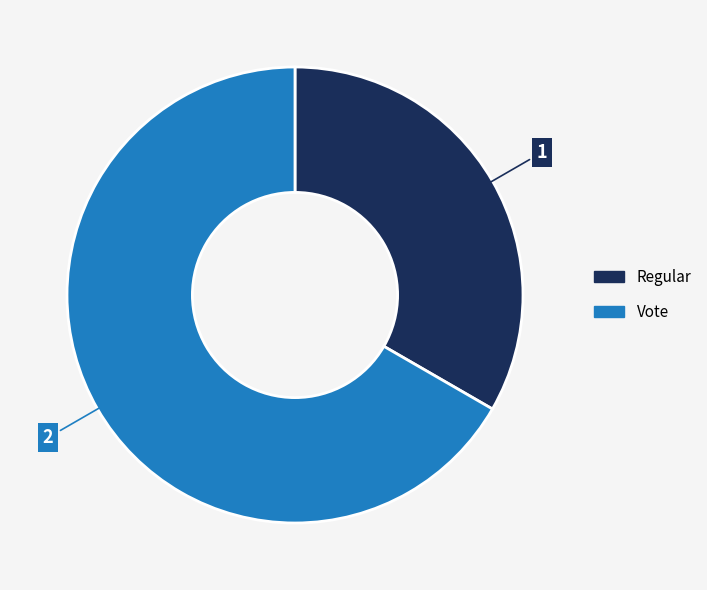

Which slice represents more than half of the pie?

Vote